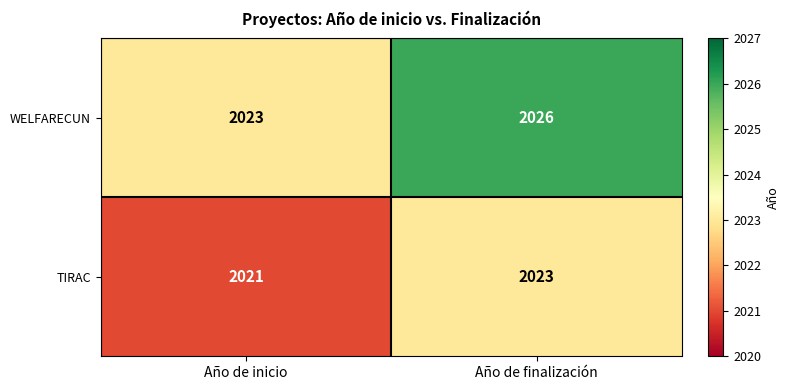

Reading left to right, extract all data points from this chart.

WELFARECUN: 2023	2026
TIRAC: 2021	2023